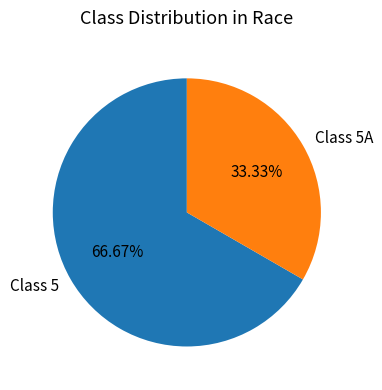

How much of the chart is everything except Class 5?

33.3%